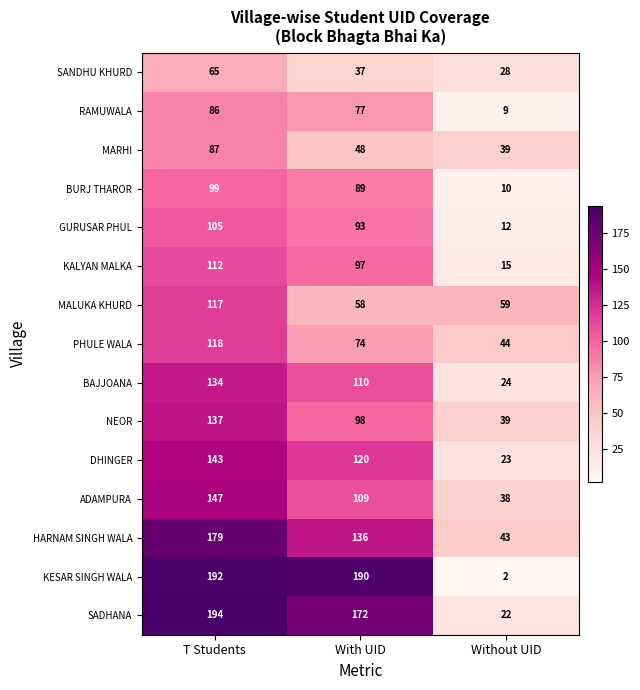

Is it true that NEOR equals 137 at T Students?

True